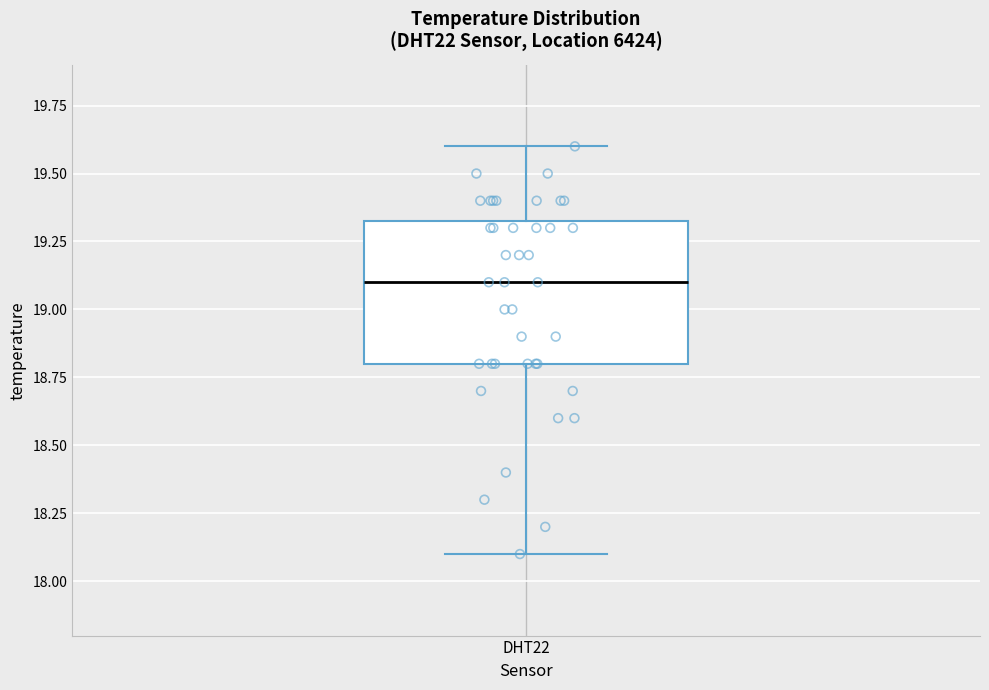

Transcribe this box plot: give where the median line is, the range the box spans, and where the two whiskers end, as read against the y-axis. The values are not printed on the chart, so give them approximately, as read against the axis.

median 19.10, box 18.80 to 19.35, whiskers 18.10 to 19.60